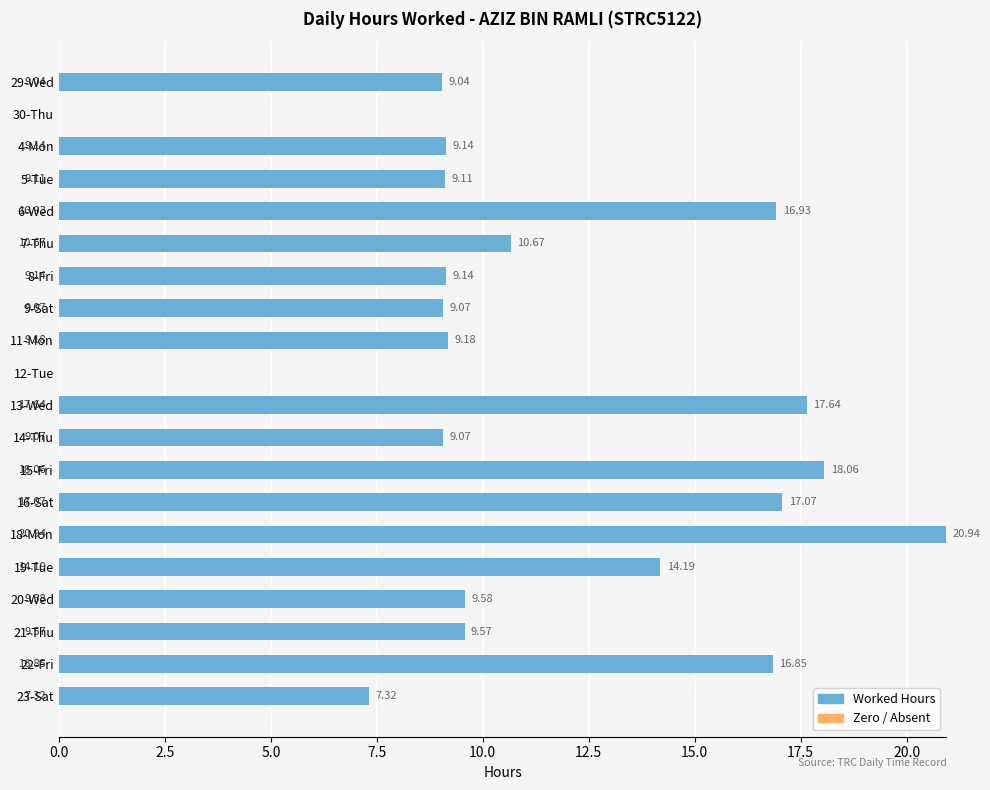

Between 20-Wed and 19-Tue, which is larger?

19-Tue